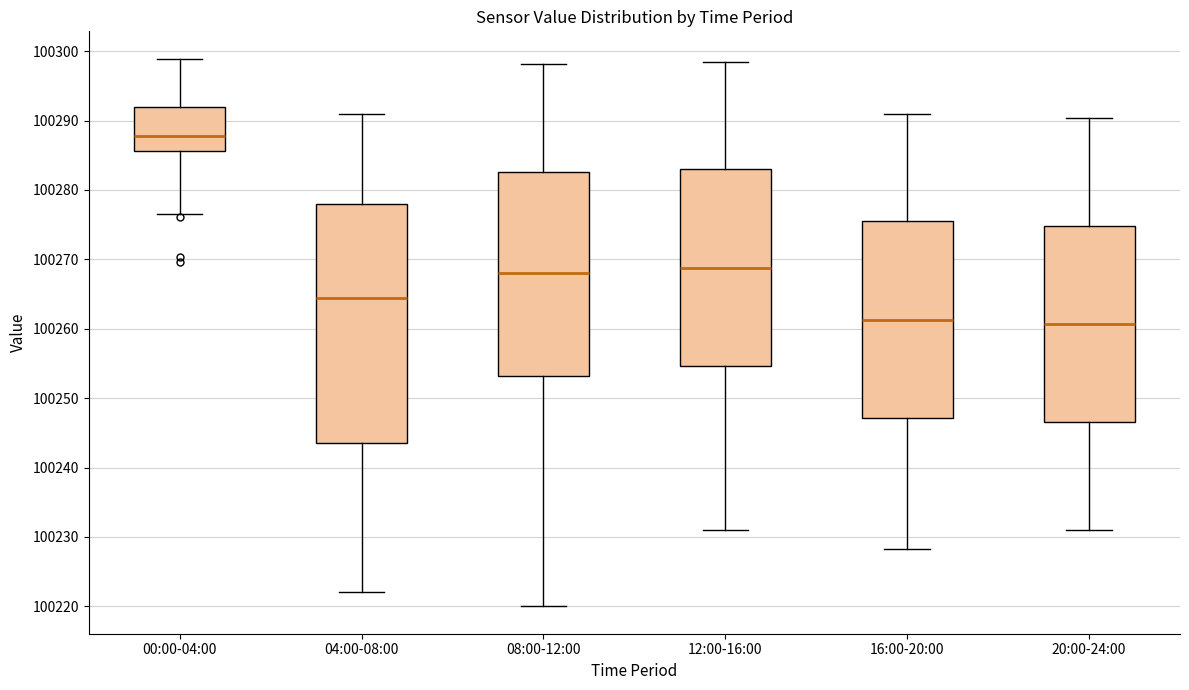

Which box's median line is the highest?

00:00-04:00